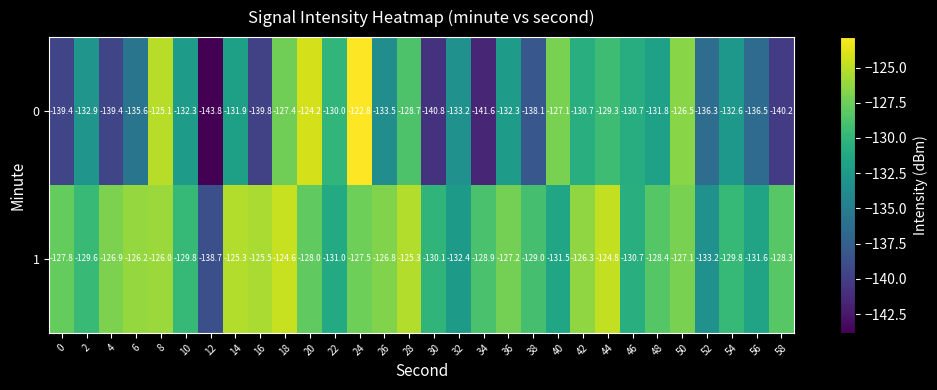

List the series in order of their overall mean, highest first.

1, 0